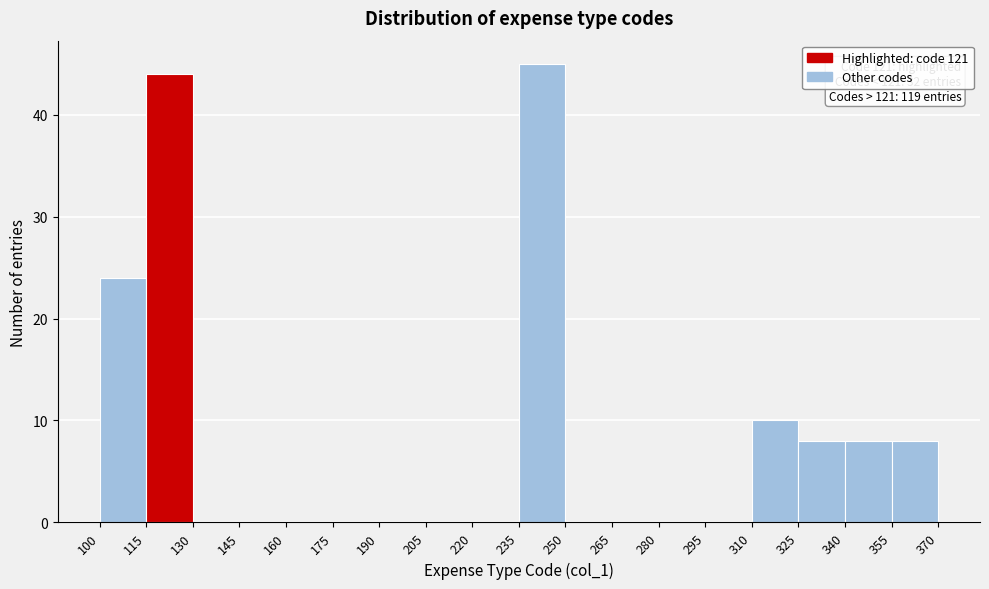

Over which range of the x-axis is the bar tallest?

235 to 250